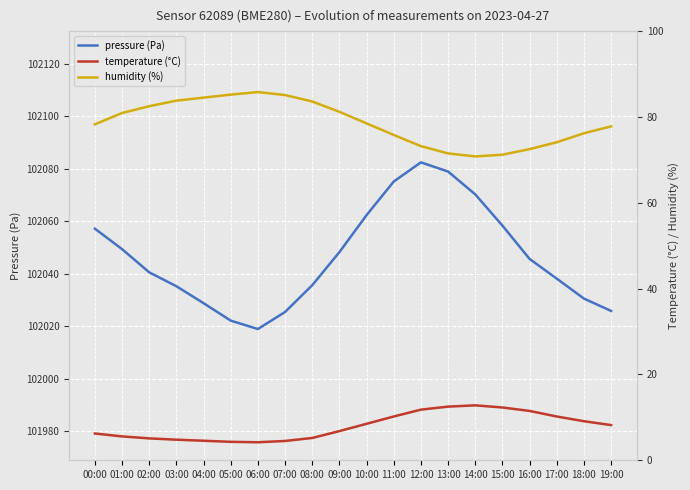

Reading right to left, extract all data points from this chart.

pressure: 19:00=102025.8	18:00=102030.5	17:00=102038.1	16:00=102045.6	15:00=102058.3	14:00=102070.2	13:00=102078.9	12:00=102082.4	11:00=102075.1	10:00=102062.3	09:00=102048.2	08:00=102035.6	07:00=102025.4	06:00=102018.9	05:00=102022.1	04:00=102028.8	03:00=102035.2	02:00=102040.5	01:00=102049.3	00:00=102057.1
temperature: 19:00=8.2	18:00=9.1	17:00=10.2	16:00=11.5	15:00=12.3	14:00=12.8	13:00=12.5	12:00=11.8	11:00=10.2	10:00=8.5	09:00=6.8	08:00=5.2	07:00=4.5	06:00=4.2	05:00=4.3	04:00=4.5	03:00=4.8	02:00=5.1	01:00=5.6	00:00=6.2
humidity: 19:00=77.8	18:00=76.2	17:00=74.1	16:00=72.5	15:00=71.2	14:00=70.8	13:00=71.5	12:00=73.2	11:00=75.8	10:00=78.5	09:00=81.2	08:00=83.6	07:00=85.1	06:00=85.8	05:00=85.2	04:00=84.5	03:00=83.8	02:00=82.5	01:00=80.9	00:00=78.3